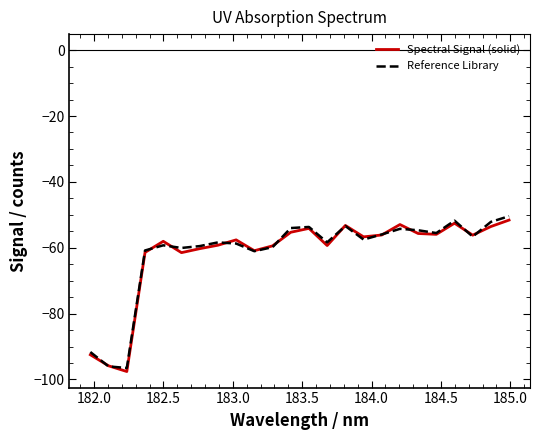

True or false: Spectral Signal (solid) and Reference Library intersect in this chart.

True